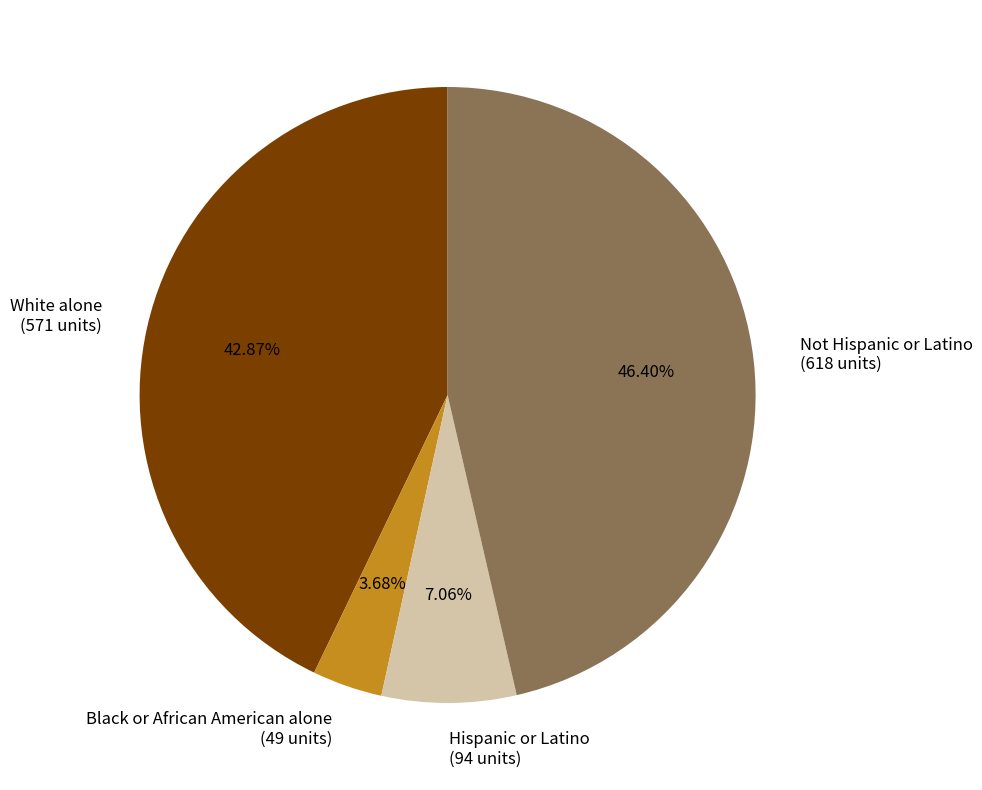

What percentage is the Hispanic or Latino slice, to the nearest percent?

7%